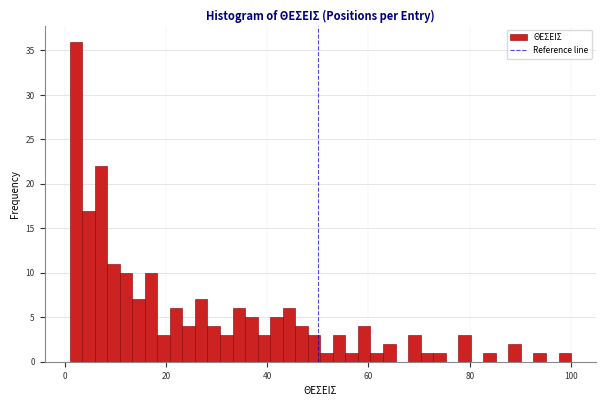

Around what value on the x-axis is the tallest bar? Give the approximate position of its centre, as read against the axis.

2